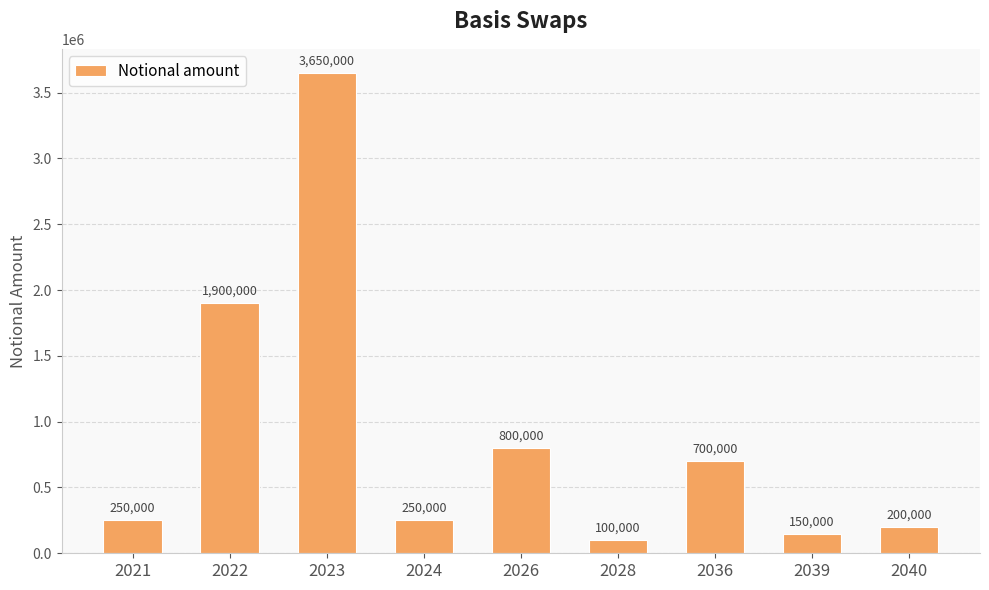

True or false: the data shows 100000 at 2028.

True